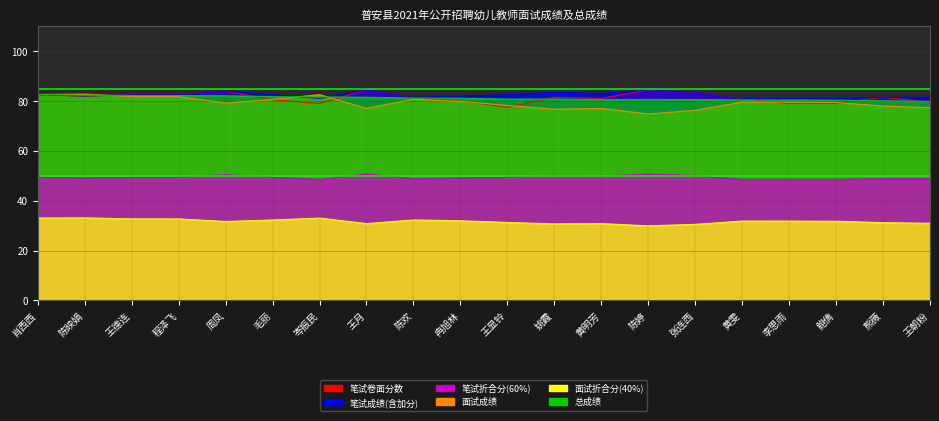

True or false: 面试折合分(40%) and 面试成绩 cross at least once.

False